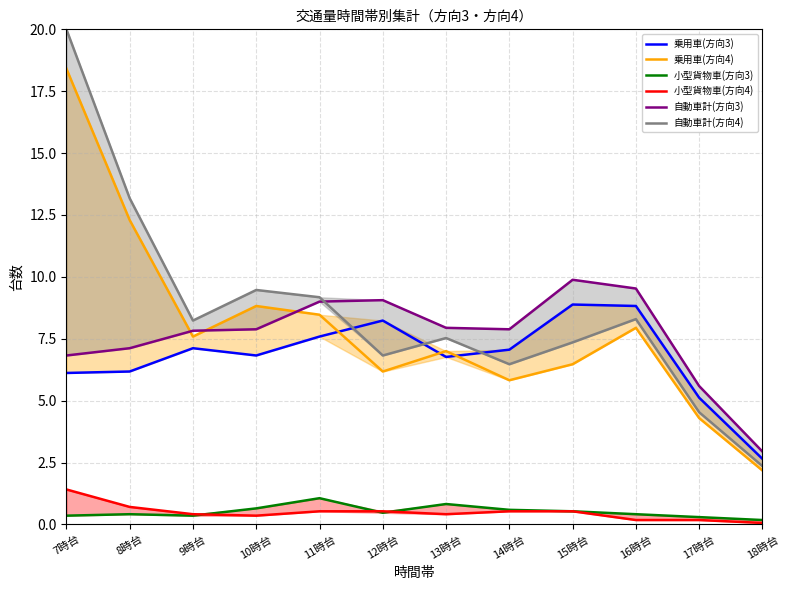

Reading left to right, what are all the values shown in this chart?

乗用車(方向3): 7時台=6.1	8時台=6.2	9時台=7.1	10時台=6.8	11時台=7.6	12時台=8.2	13時台=6.8	14時台=7.1	15時台=8.9	16時台=8.8	17時台=5.1	18時台=2.6
乗用車(方向4): 7時台=18.4	8時台=12.3	9時台=7.6	10時台=8.8	11時台=8.5	12時台=6.2	13時台=7.0	14時台=5.8	15時台=6.5	16時台=7.9	17時台=4.3	18時台=2.2
小型貨物車(方向3): 7時台=0.4	8時台=0.4	9時台=0.4	10時台=0.6	11時台=1.1	12時台=0.5	13時台=0.8	14時台=0.6	15時台=0.5	16時台=0.4	17時台=0.3	18時台=0.2
小型貨物車(方向4): 7時台=1.4	8時台=0.7	9時台=0.4	10時台=0.4	11時台=0.5	12時台=0.5	13時台=0.4	14時台=0.5	15時台=0.5	16時台=0.2	17時台=0.2	18時台=0.1
自動車計(方向3): 7時台=6.8	8時台=7.1	9時台=7.8	10時台=7.9	11時台=9.0	12時台=9.1	13時台=7.9	14時台=7.9	15時台=9.9	16時台=9.5	17時台=5.6	18時台=2.9
自動車計(方向4): 7時台=20.0	8時台=13.2	9時台=8.2	10時台=9.5	11時台=9.2	12時台=6.8	13時台=7.5	14時台=6.5	15時台=7.4	16時台=8.3	17時台=4.5	18時台=2.4